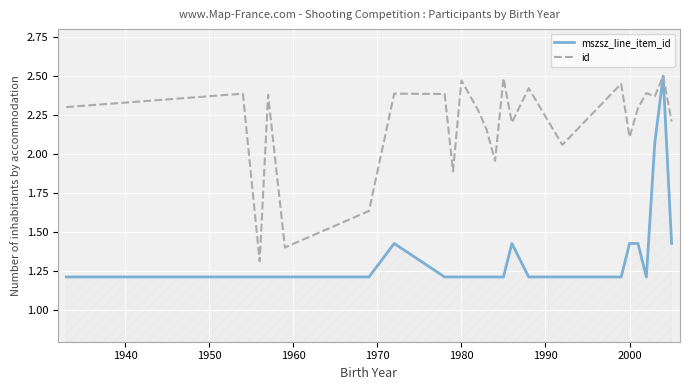

Does the chart have visible grid lines?

Yes